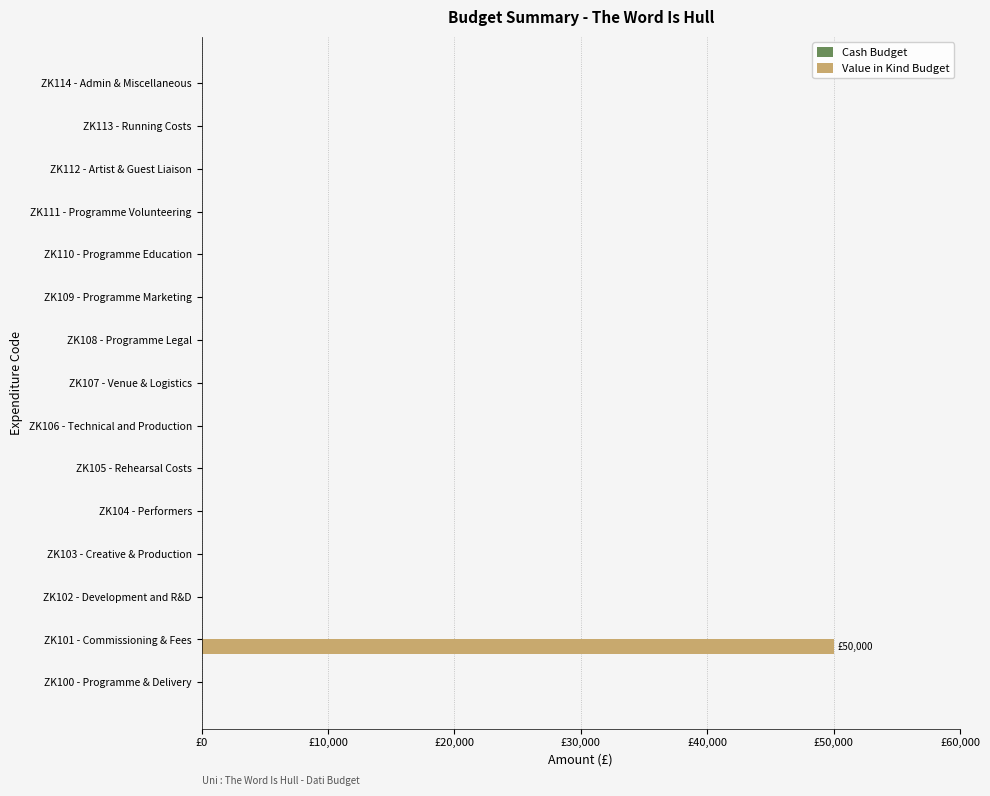

Are the bars horizontal?

Yes